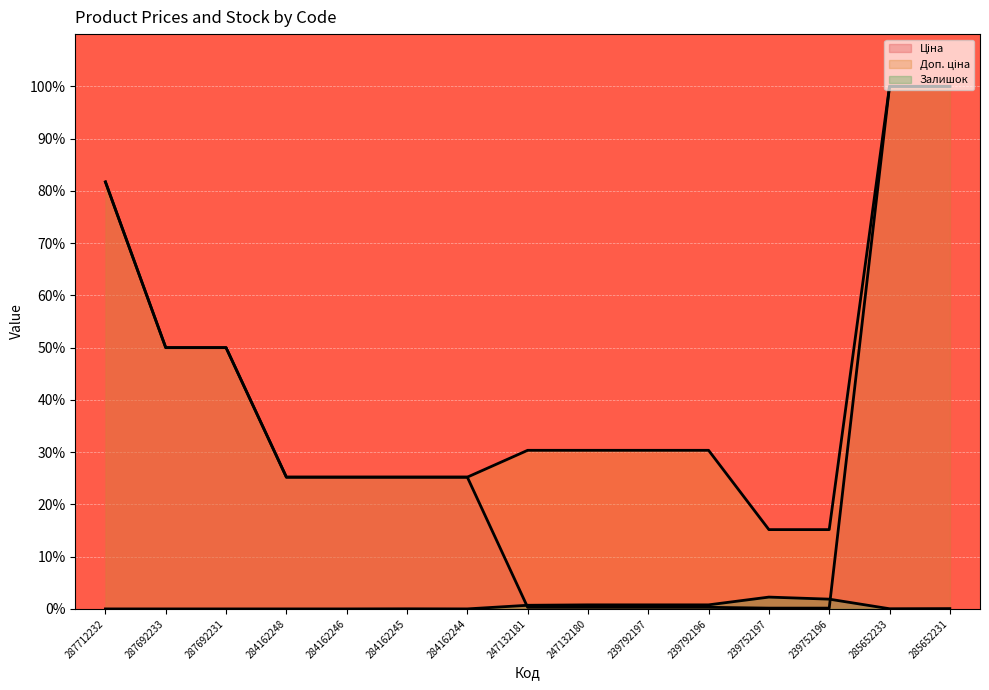

How many times do Ціна and Залишок cross each other?

2